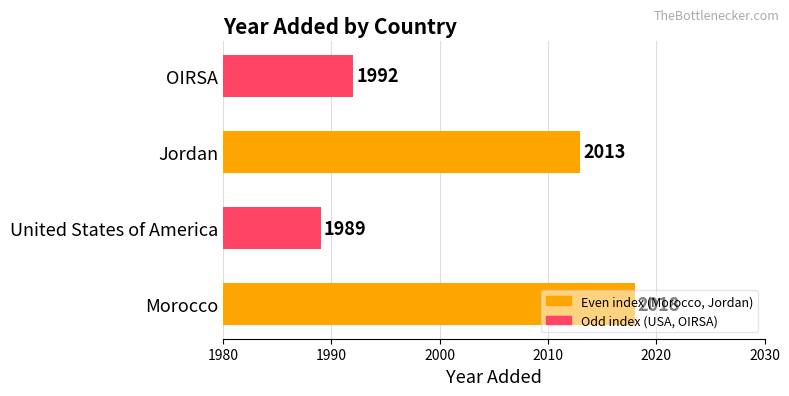

At which label is the value closest to 2003?

Jordan